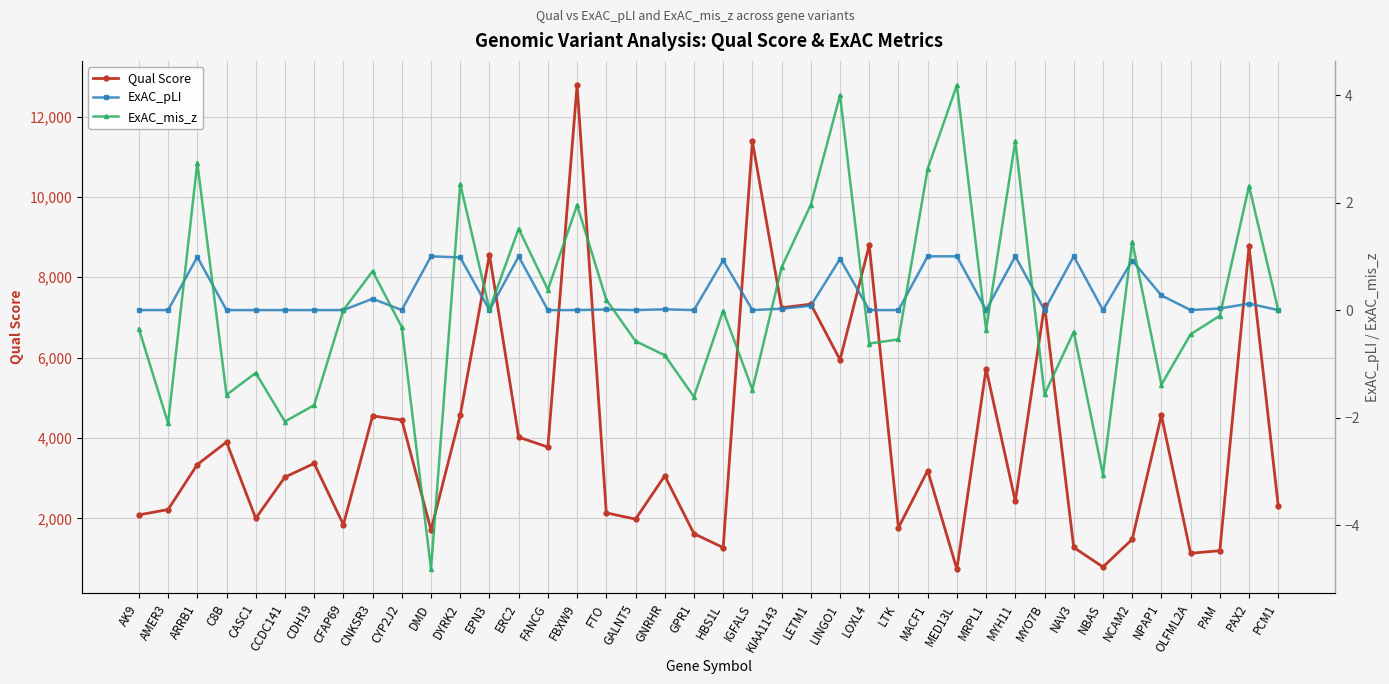

How many distinct data groups are displayed?

3